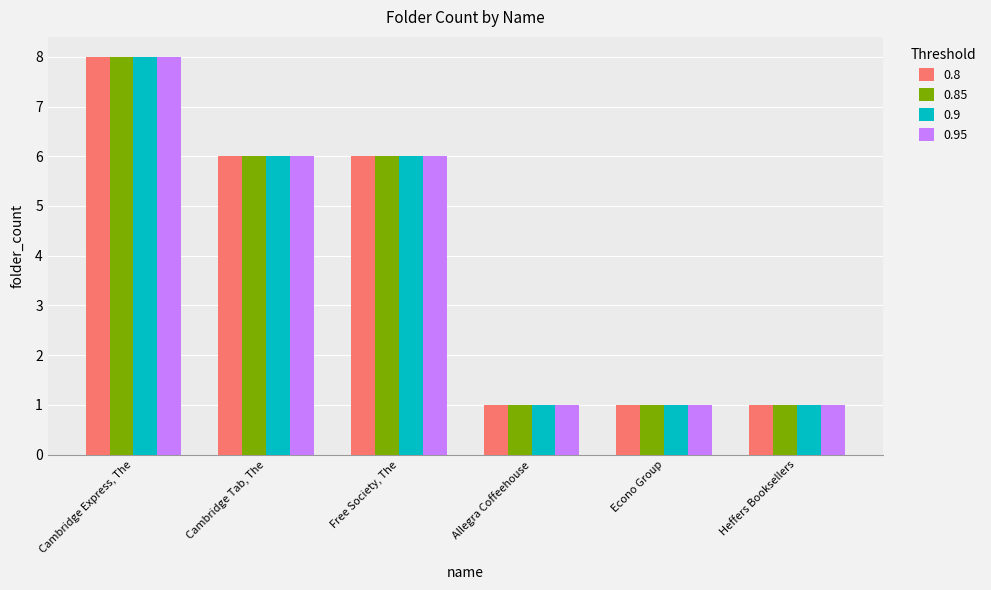

Which label corresponds to the largest value in the chart?

Cambridge Express, The